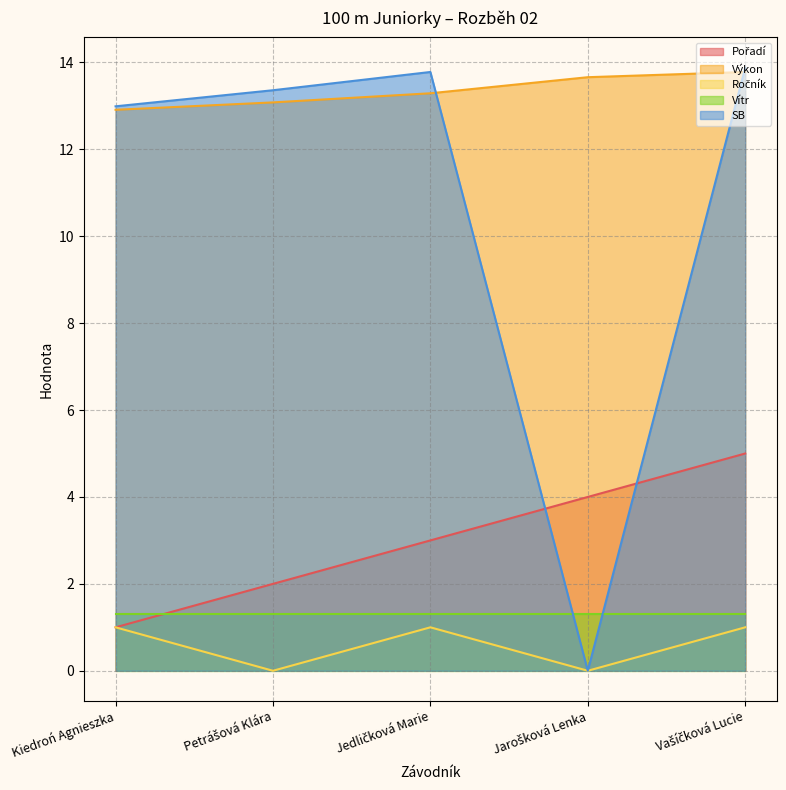

At how many categories does at least one series exceed 9?

5